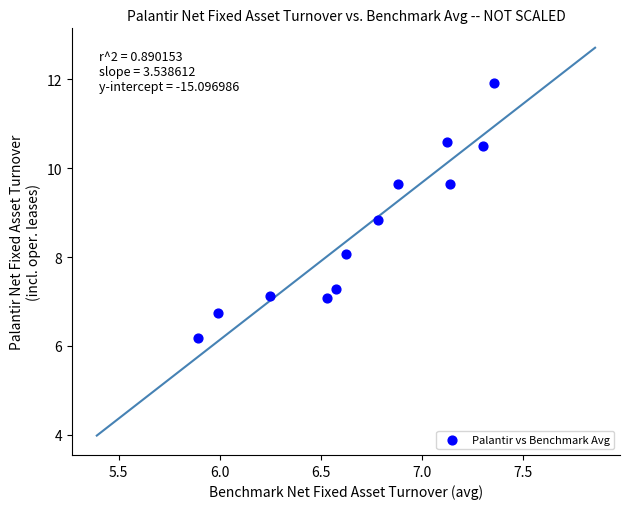

What Y value in the scatter plot is closest to 9?

8.8